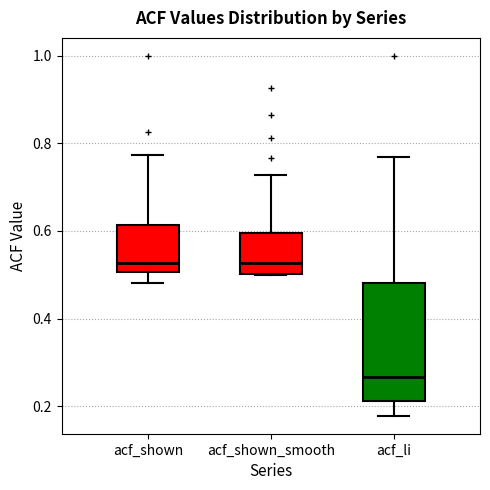

Where does the upper whisker of the box for acf_li end on the y-axis? The values are not printed on the chart, so give them approximately, as read against the axis.

0.76